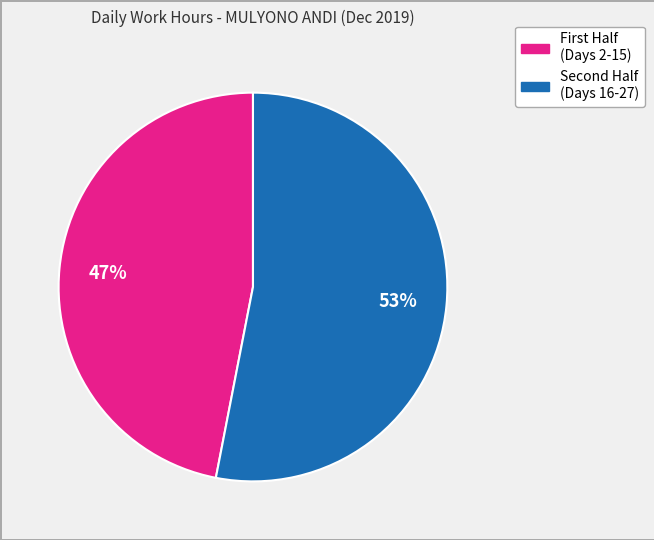

To the nearest percent, what is the average slice percentage?

50%